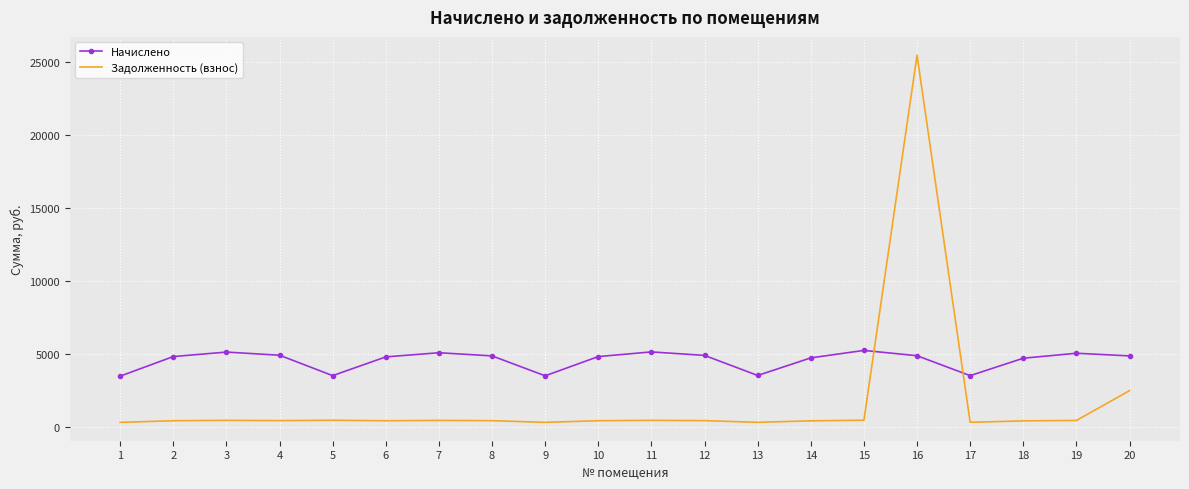

What is the sum of the Задолженность (взнос) values at 13 and 3?

718.4